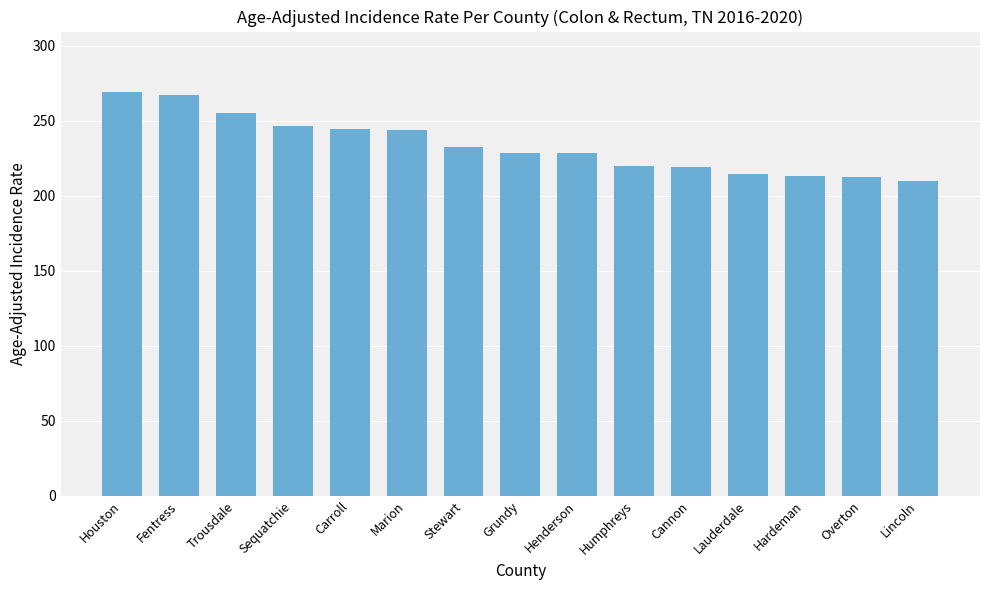

What is the smallest value displayed?

209.5